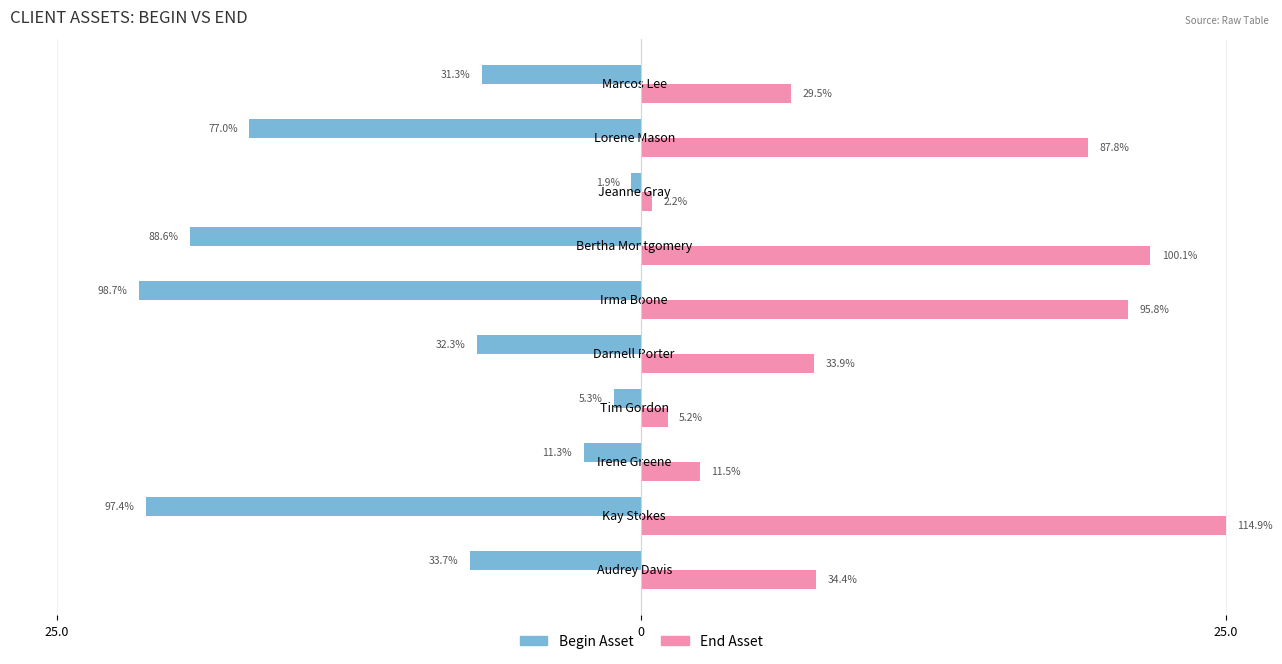

What is the minimum value shown in the chart?

-21.5